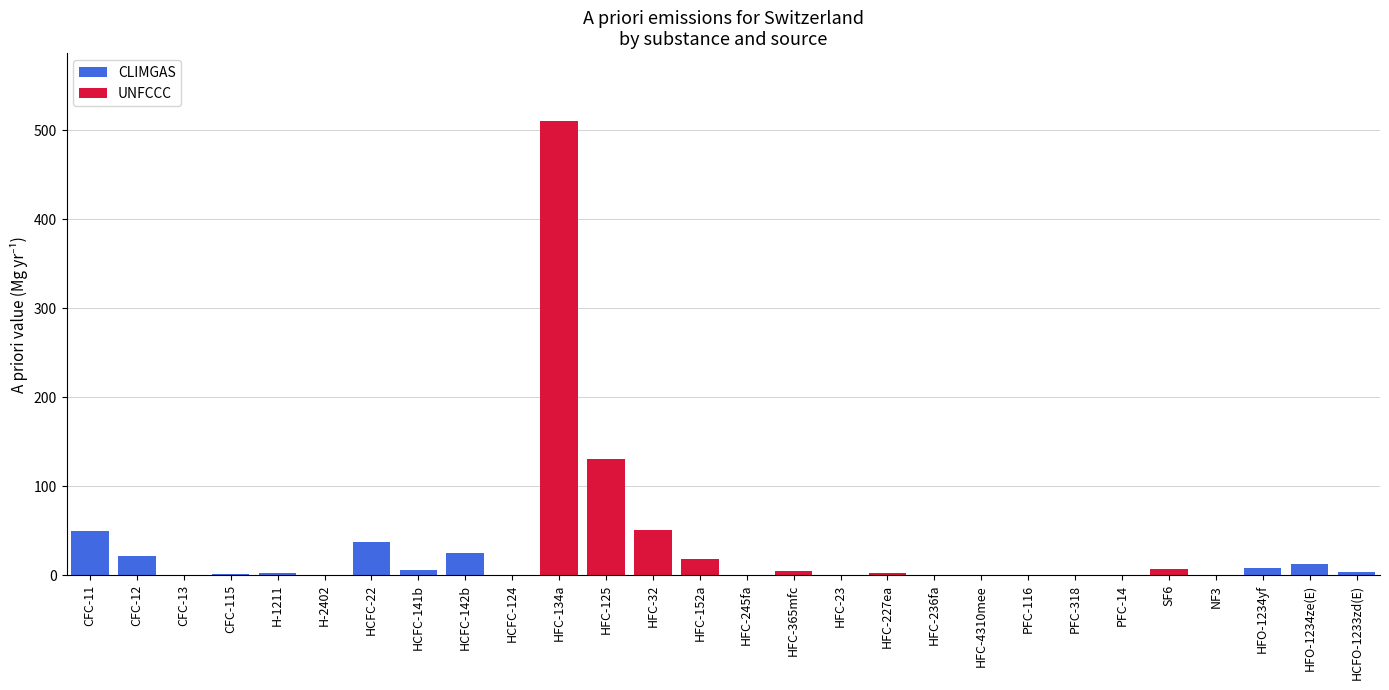

Which series has the largest total across all categories?

UNFCCC